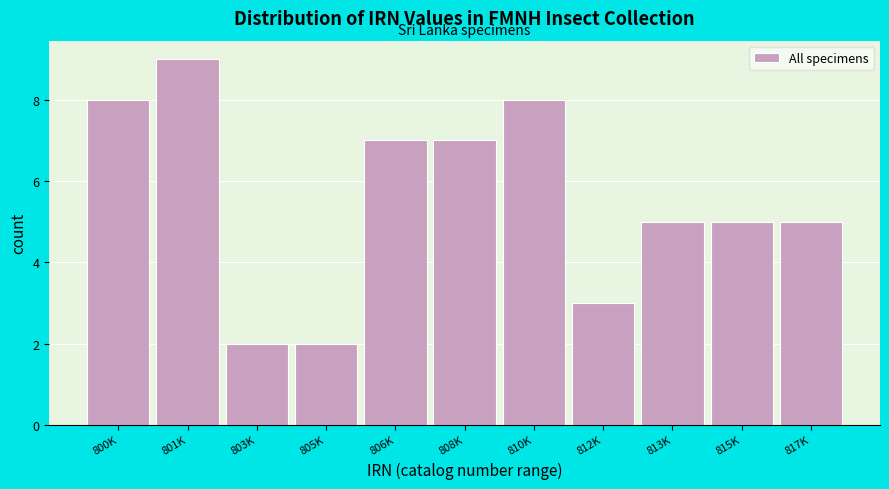

Reading right to left, what are all the values shown in this chart?

817K=5	815K=5	813K=5	812K=3	810K=8	808K=7	806K=7	805K=2	803K=2	801K=9	800K=8